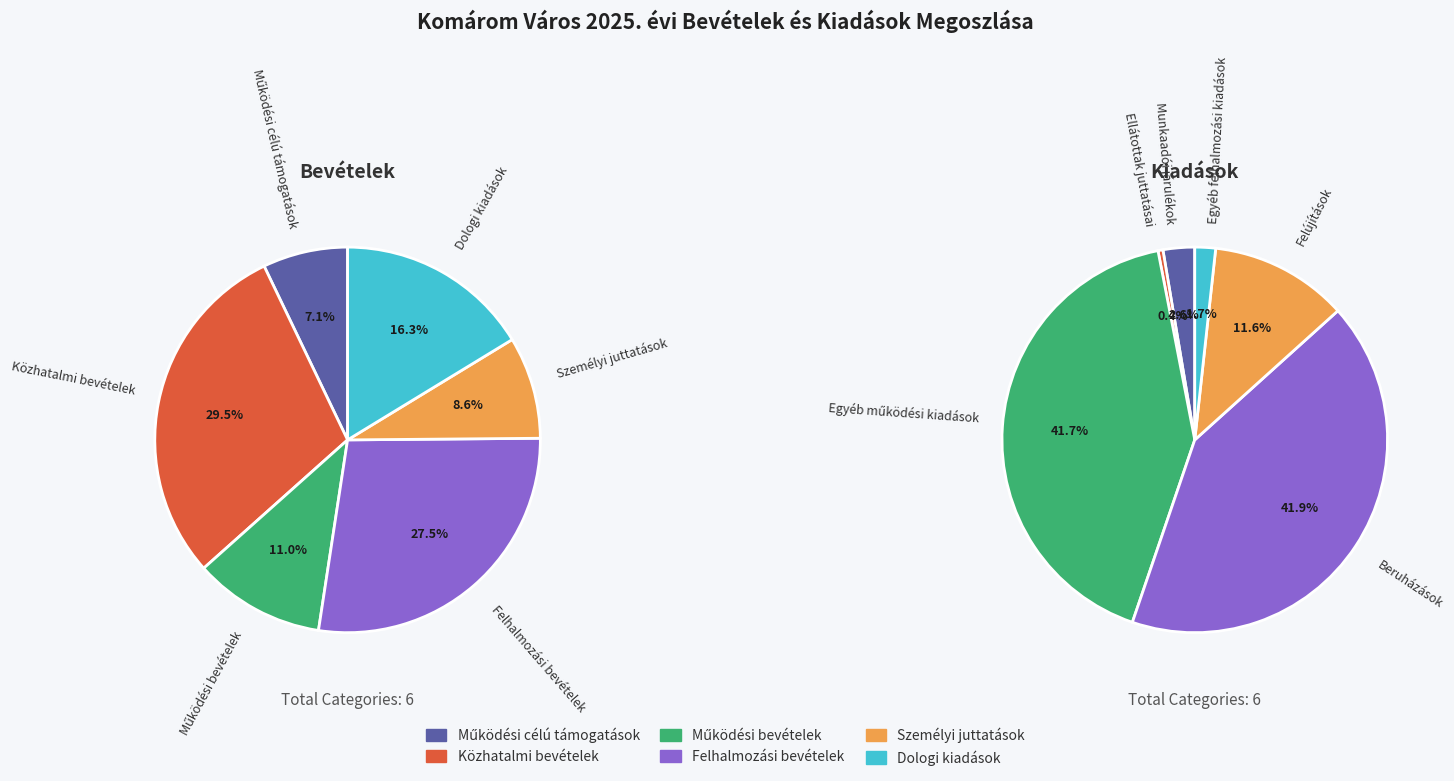

What percentage is the Működési bevételek slice, to the nearest percent?

11%